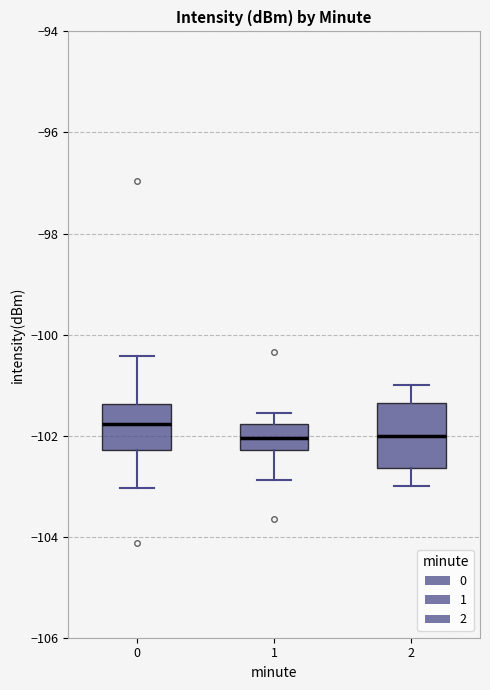

Reading left to right, read every box against the y-axis: the position of its median line, the range the box covers, and the ends of its whiskers. The values are not printed on the chart, so give them approximately, as read against the axis.

0: median -101.8, box -102.2 to -101.4, whiskers -103.0 to -100.4
1: median -102.0, box -102.2 to -101.8, whiskers -102.8 to -101.6
2: median -102.0, box -102.6 to -101.4, whiskers -103.0 to -101.0